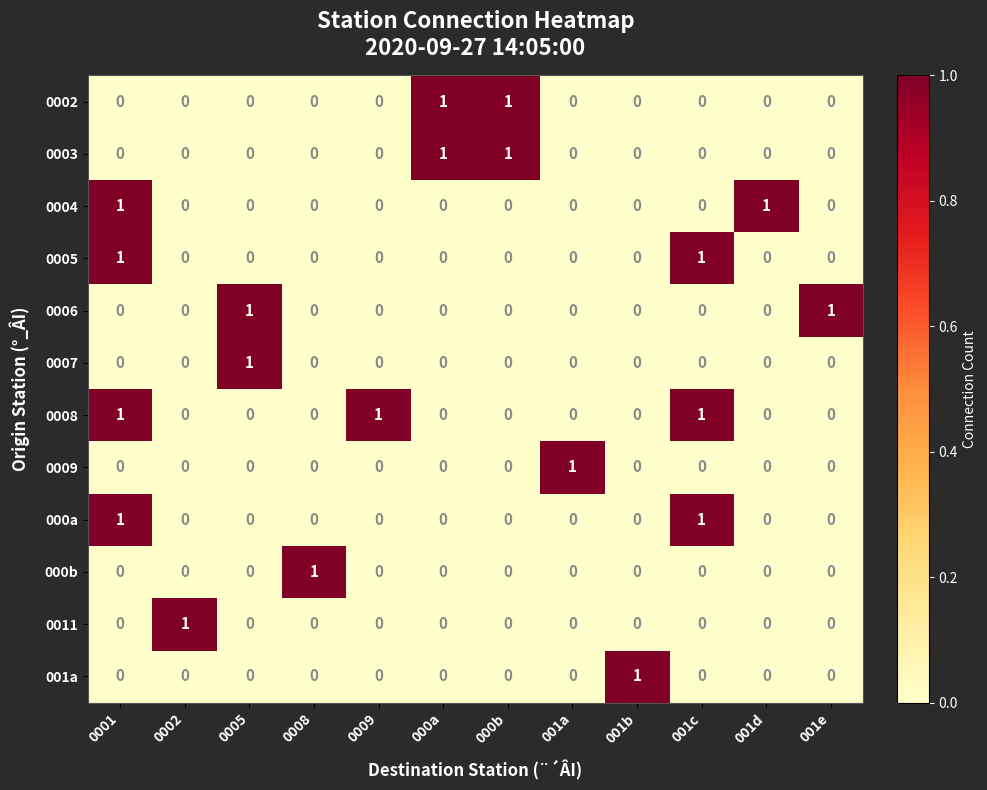

The 0006 series shows 0 at 000a. True or false?

True